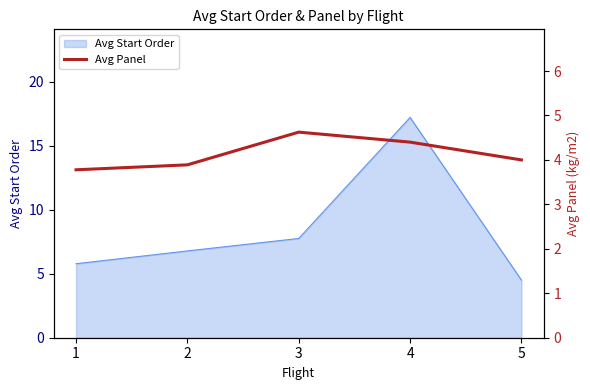

At which label is Avg Start Order closest to 10?

3